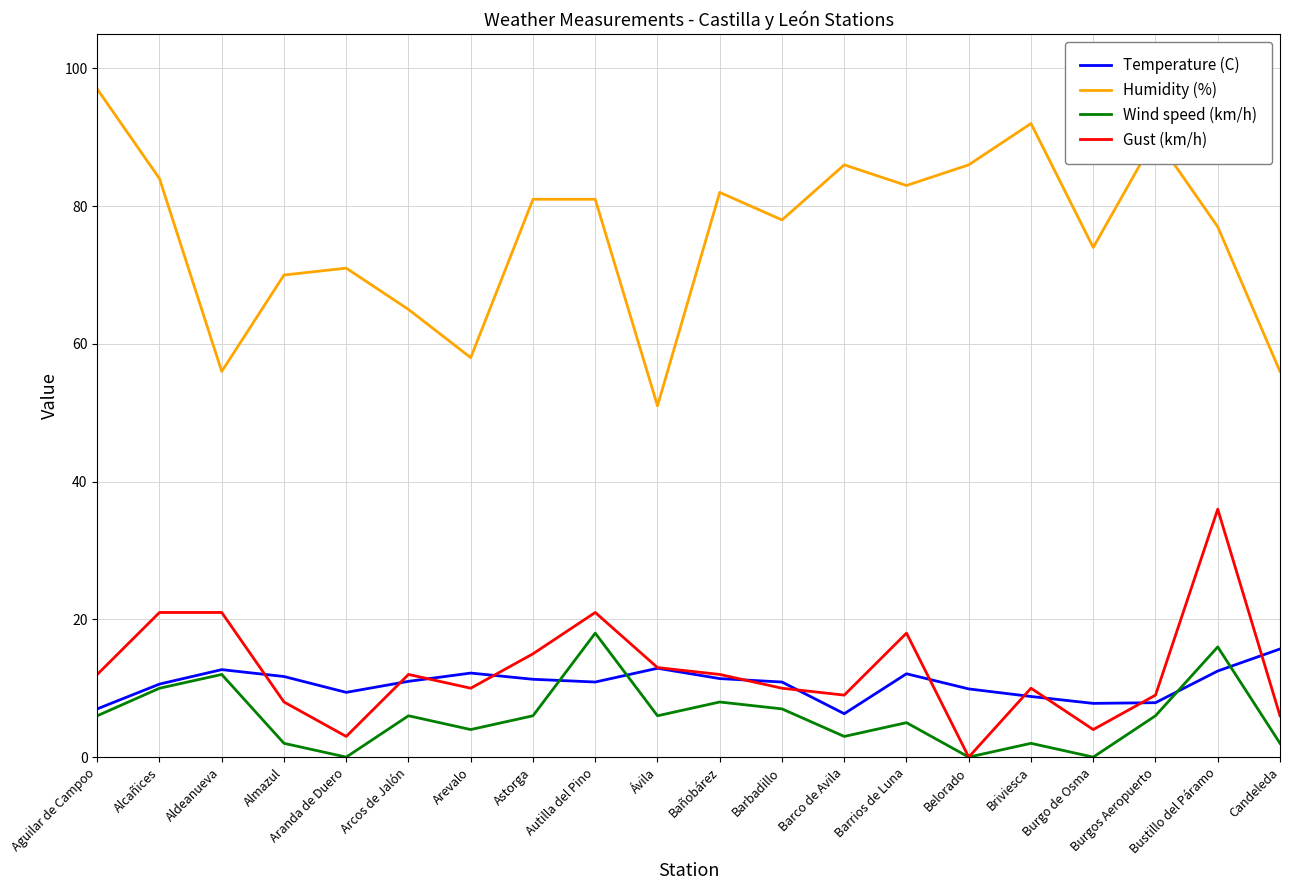

What is the difference between the maximum and minimum values in the Temperature (C) series?

9.4